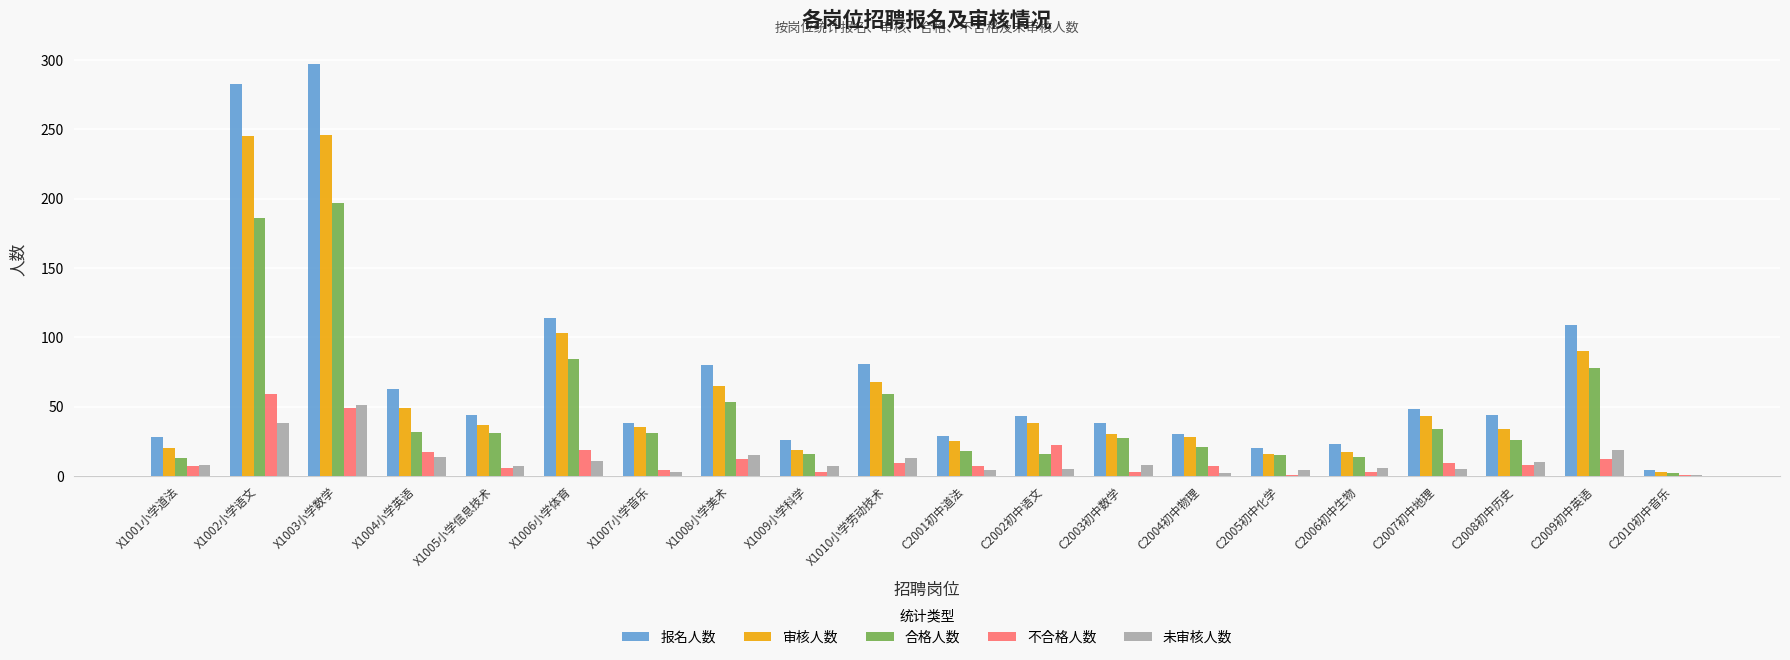

The value of 合格人数 at C2007初中地理 is 59. True or false?

False